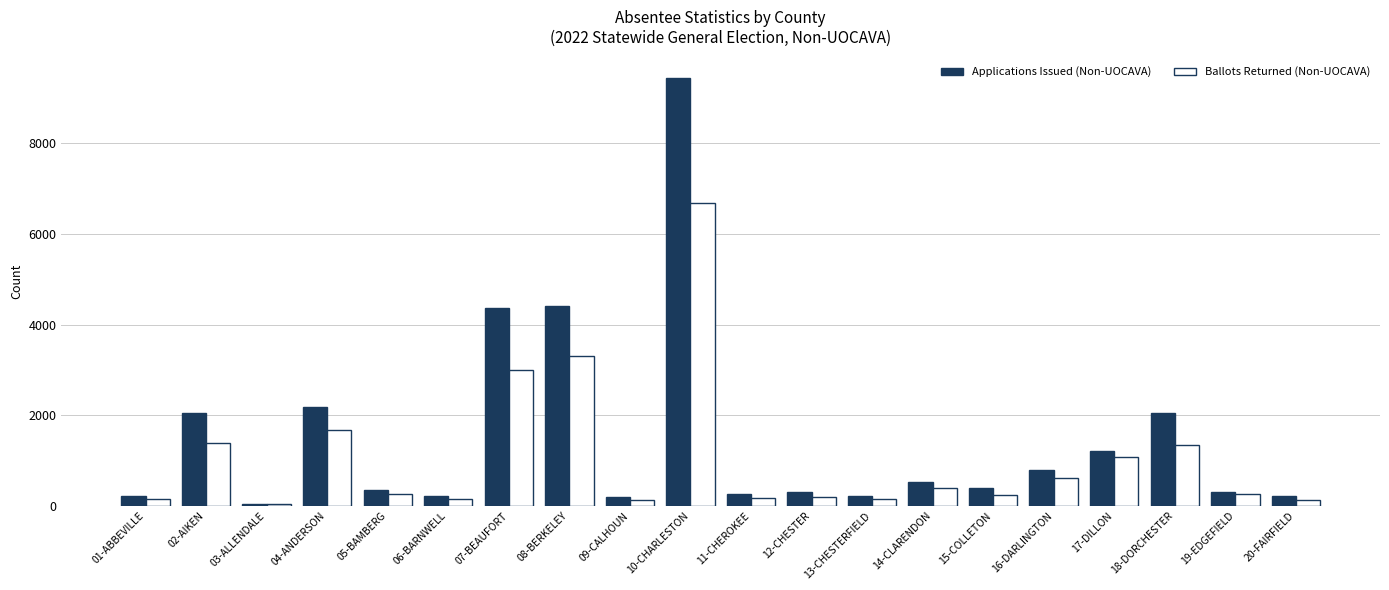

What is the greatest value displayed?

9446